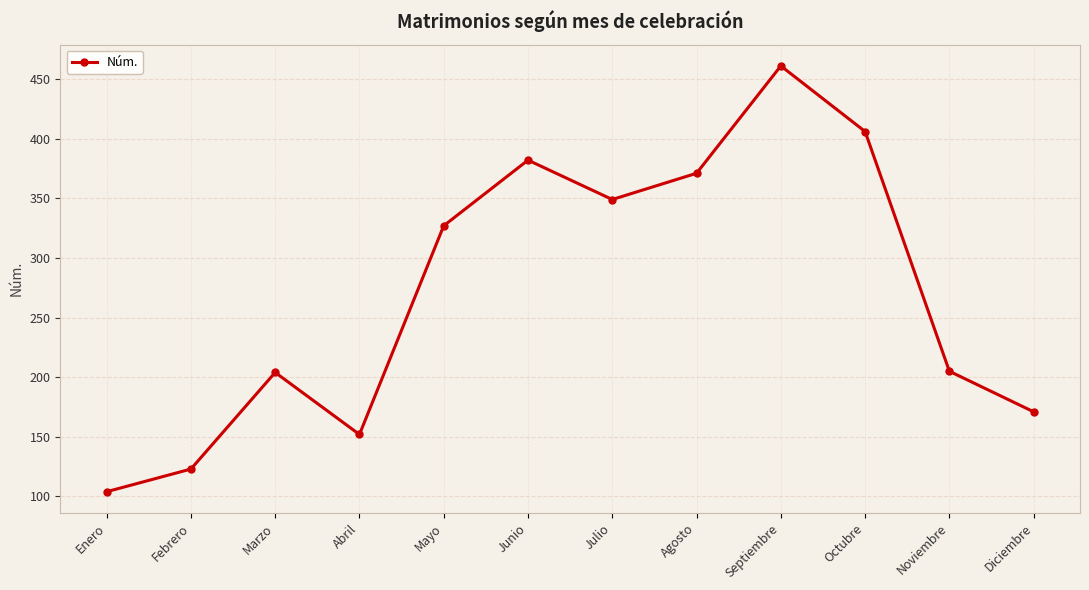

What position from the right is Abril?

9